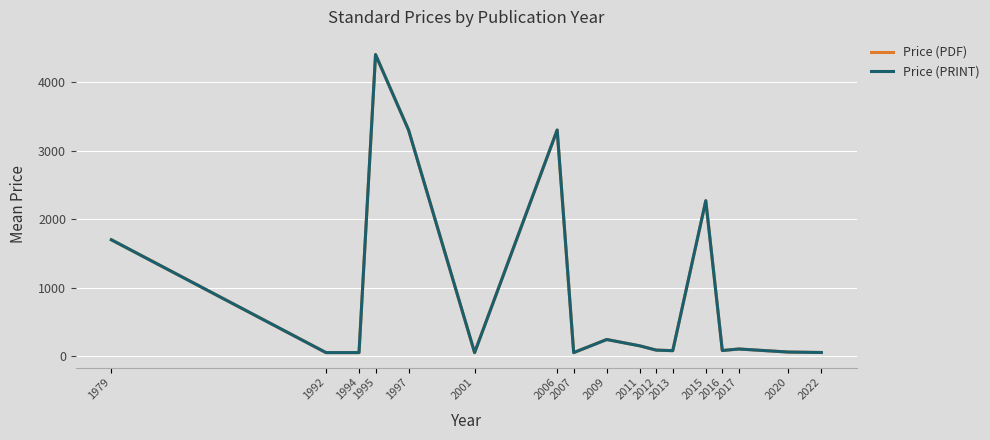

True or false: Price (PRINT) and Price (PDF) cross at least once.

False